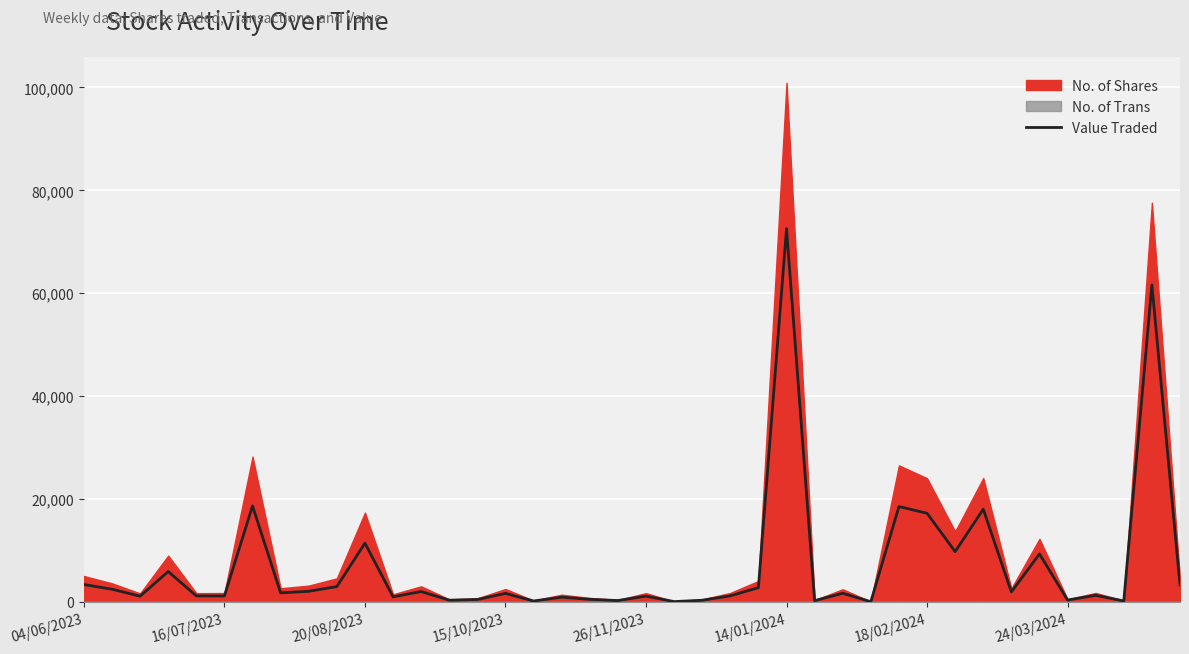

What is the maximum value for Value Traded?

72537